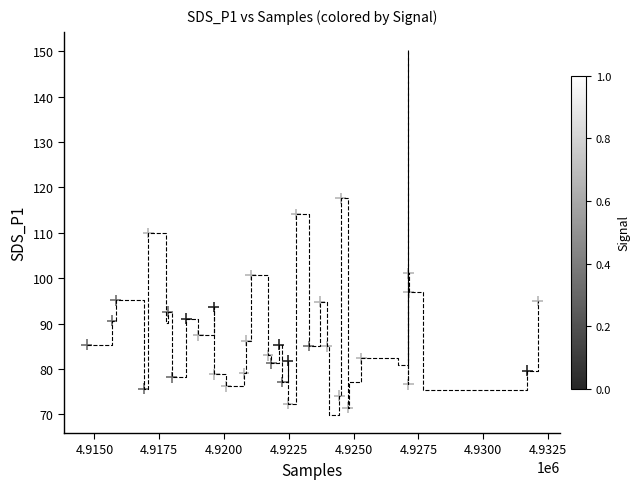

What is the range of Y values (max minus min)?

80.3